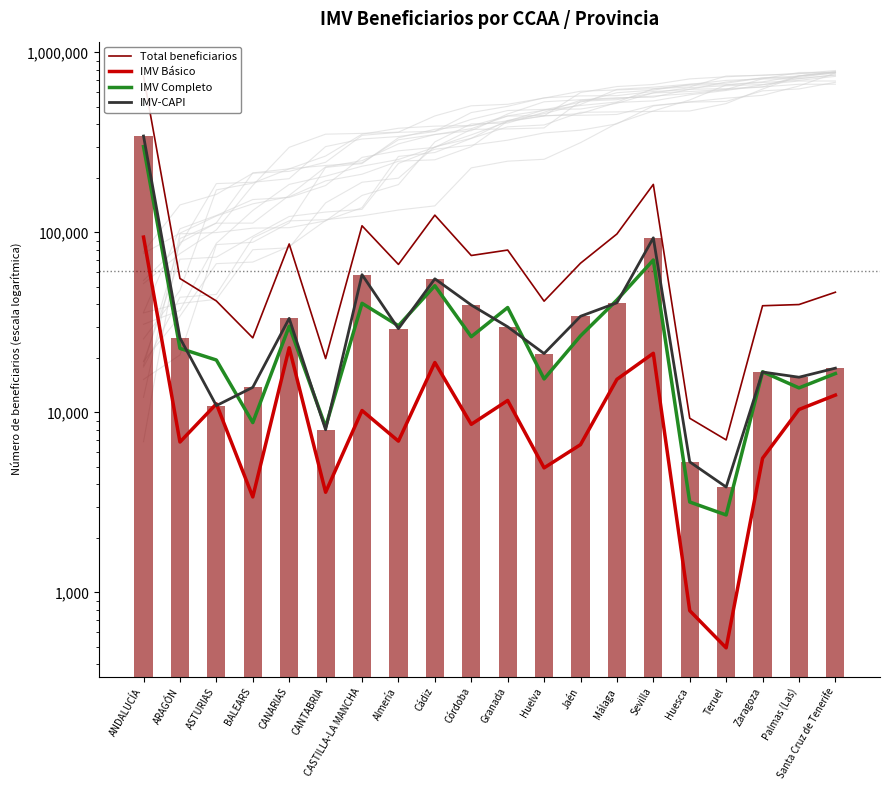

How many distinct data groups are displayed?

4